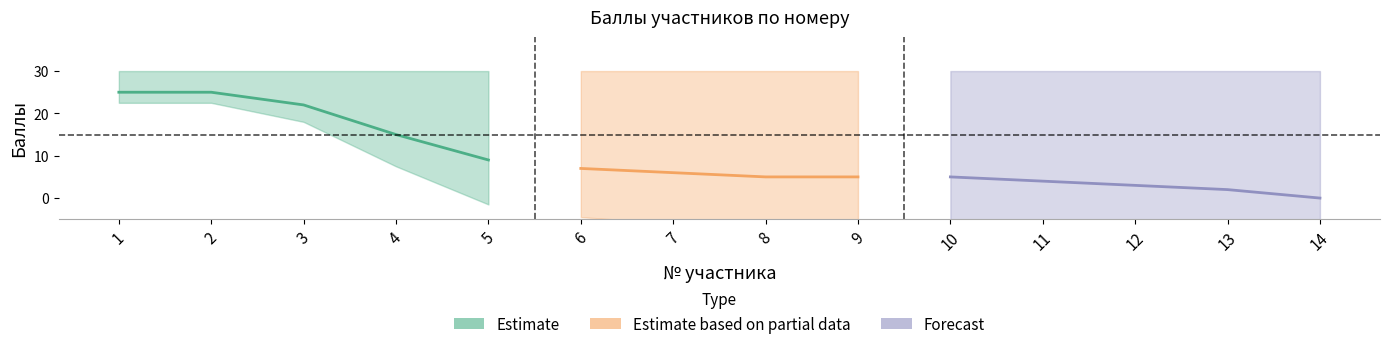

What is the difference between the maximum and second lowest values in the Баллы за работу series?

23